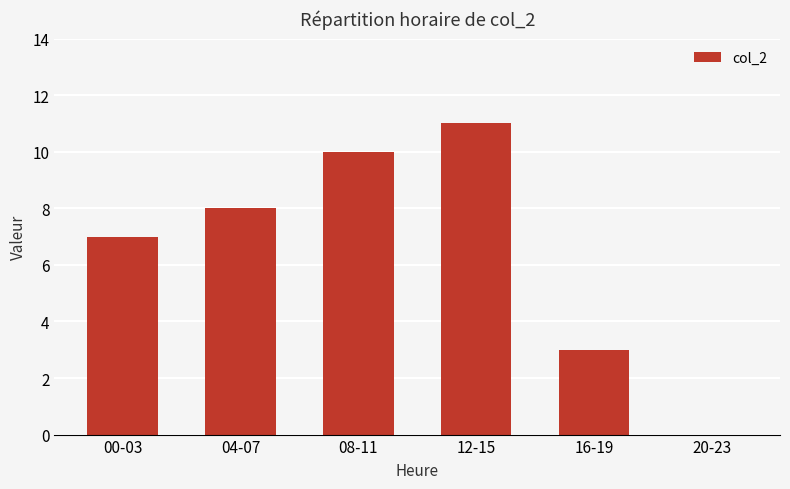

Count the number of categories in the chart.

6